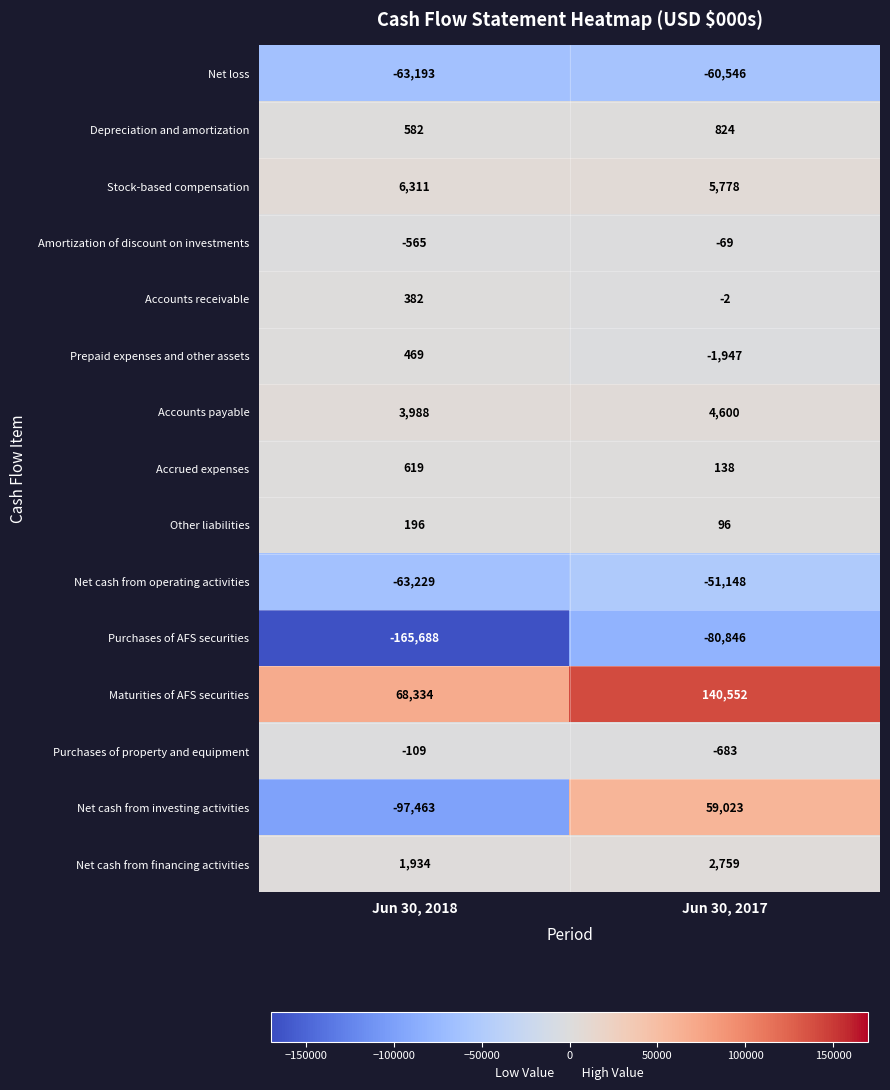

Rank the series at Jun 30, 2017 from lowest to highest value.

Purchases of AFS securities, Net loss, Net cash from operating activities, Prepaid expenses and other assets, Purchases of property and equipment, Amortization of discount on investments, Accounts receivable, Other liabilities, Accrued expenses, Depreciation and amortization, Net cash from financing activities, Accounts payable, Stock-based compensation, Net cash from investing activities, Maturities of AFS securities